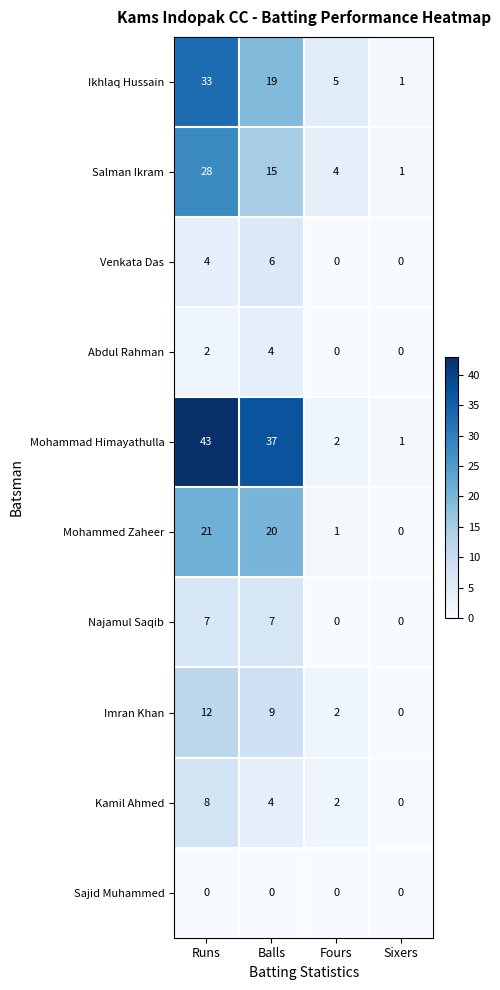

What is the difference between the highest and lowest values at Runs?

43